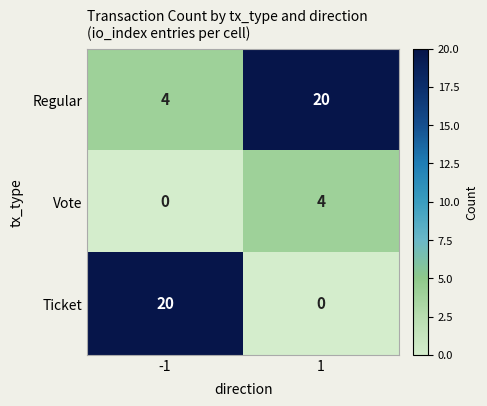

Reading left to right, transcribe all the data shown in this chart.

Regular: 4	20
Vote: 0	4
Ticket: 20	0